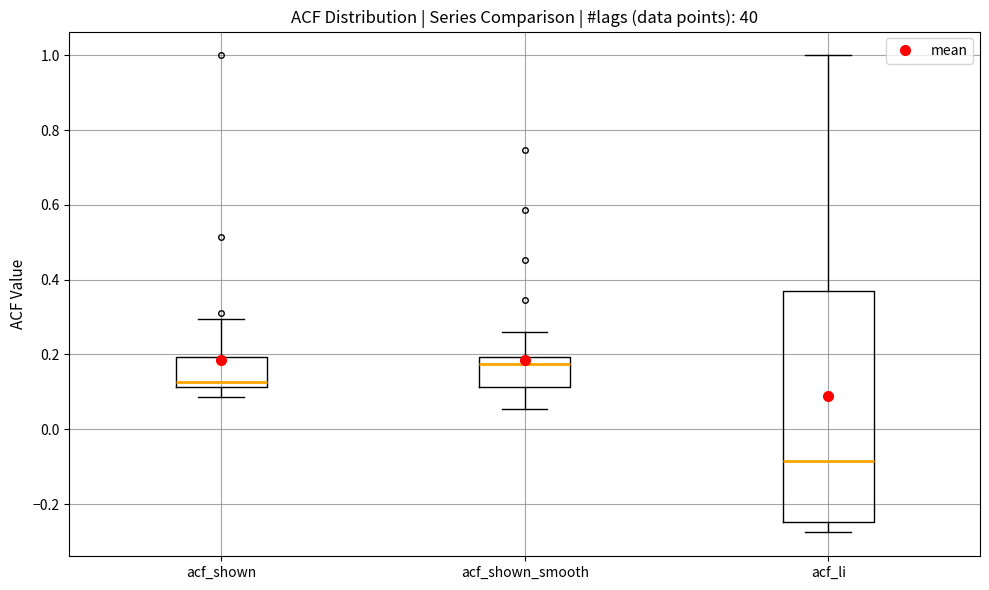

Which box has the lowest median line?

acf_li